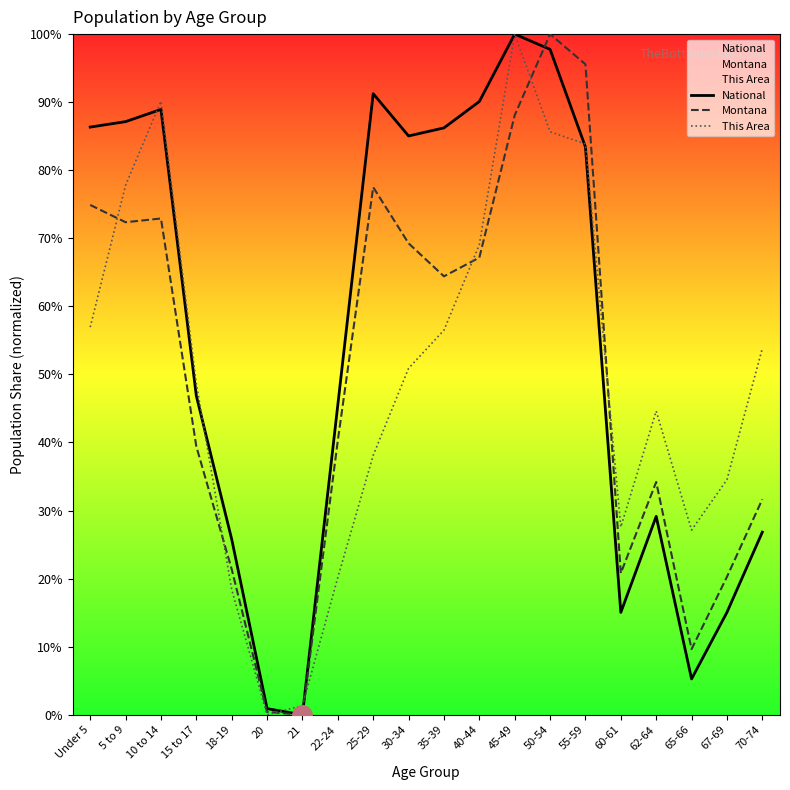

Rank the series by their maximum value, from highest to lowest.

National, Montana, This Area